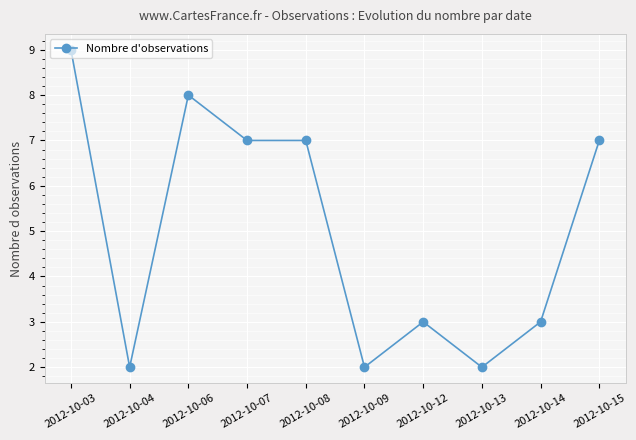

Is it true that the value at 2012-10-09 is 3?

False